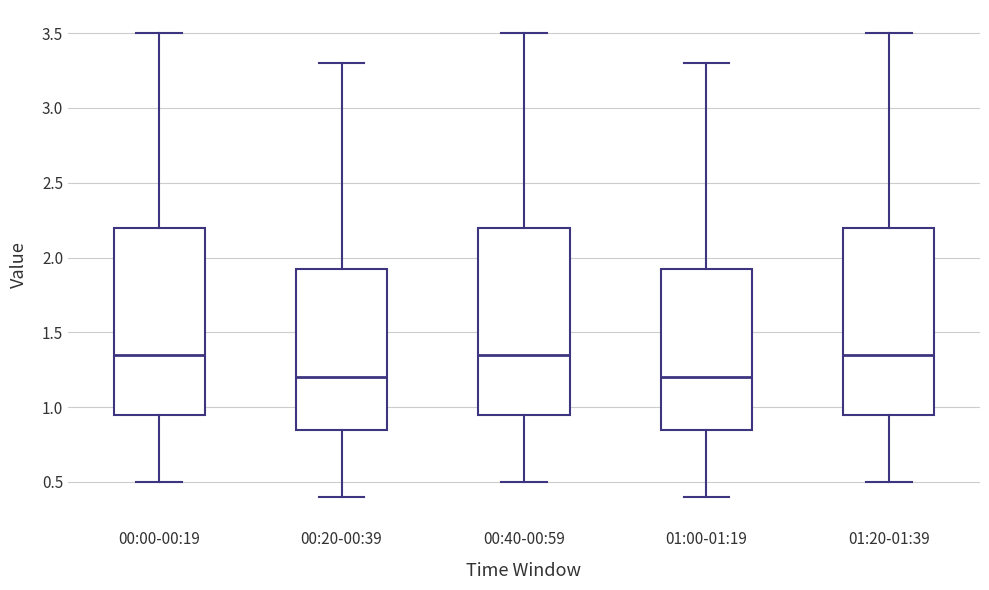

Where does the lower whisker of the box for 00:40-00:59 end on the y-axis? The values are not printed on the chart, so give them approximately, as read against the axis.

0.50